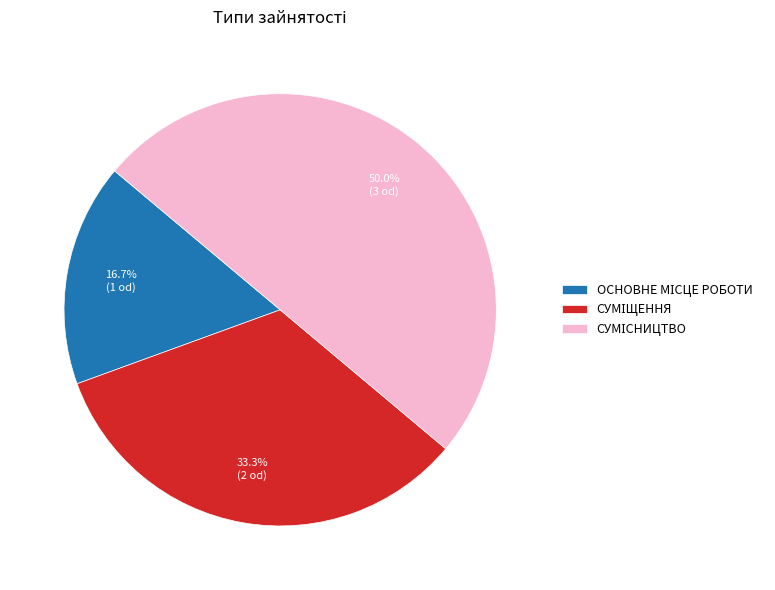

Which category has the biggest portion of the pie?

Сумісництво